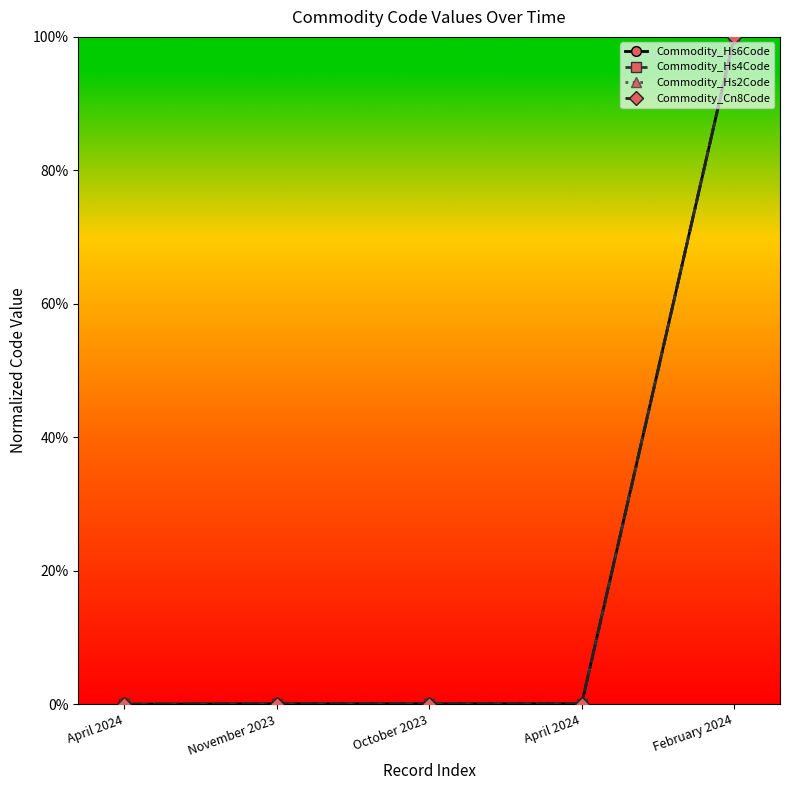

Which series changed the most between April 2024 and October 2023?

Commodity_Hs4Code